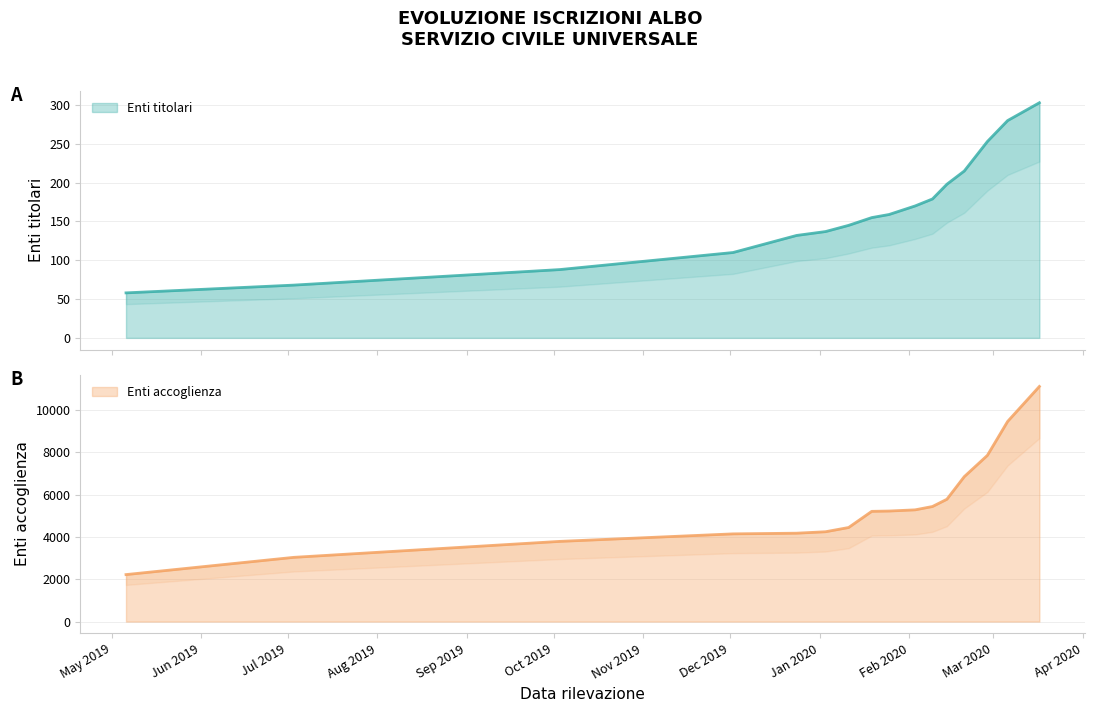

What is the difference between the maximum and minimum values in the Enti titolari series?

245